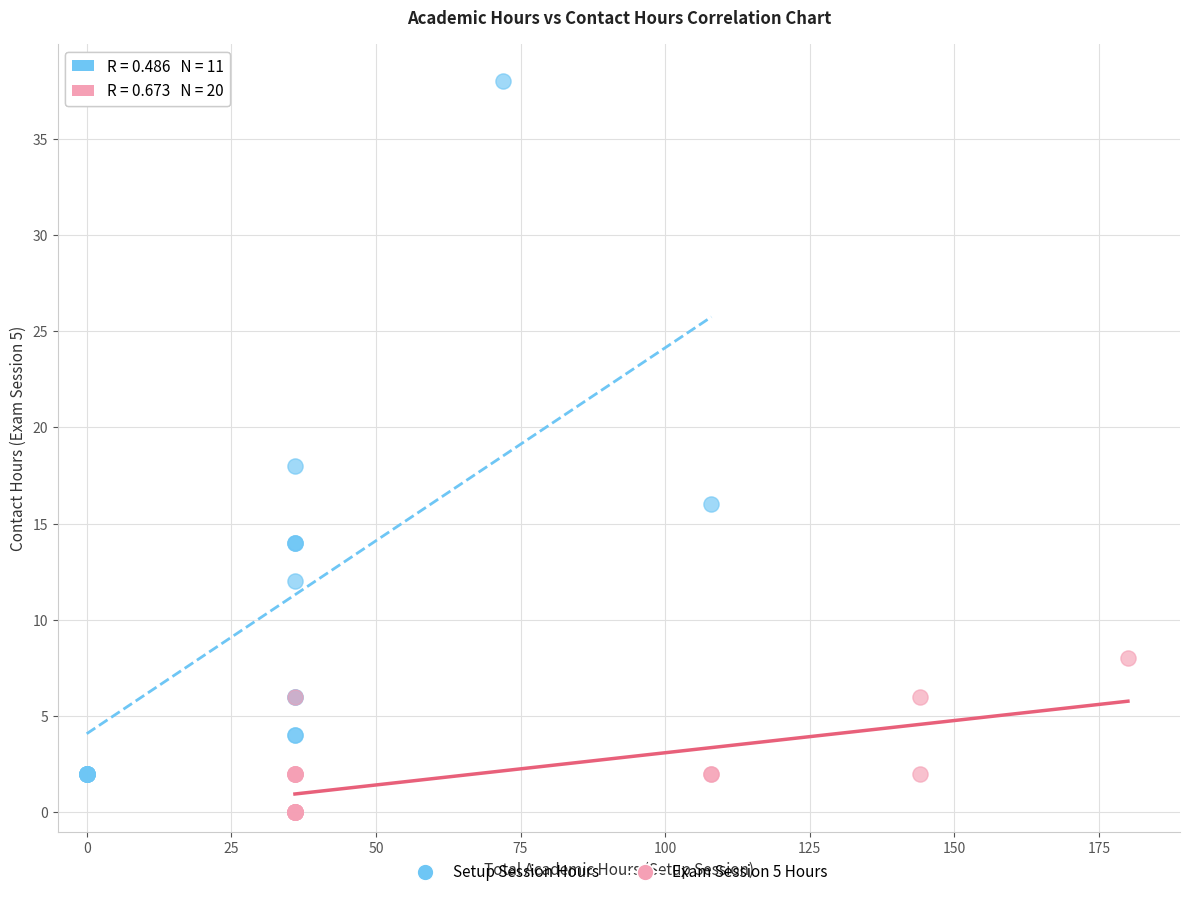

Which series has the largest Y range (max minus min)?

Setup Session Hours